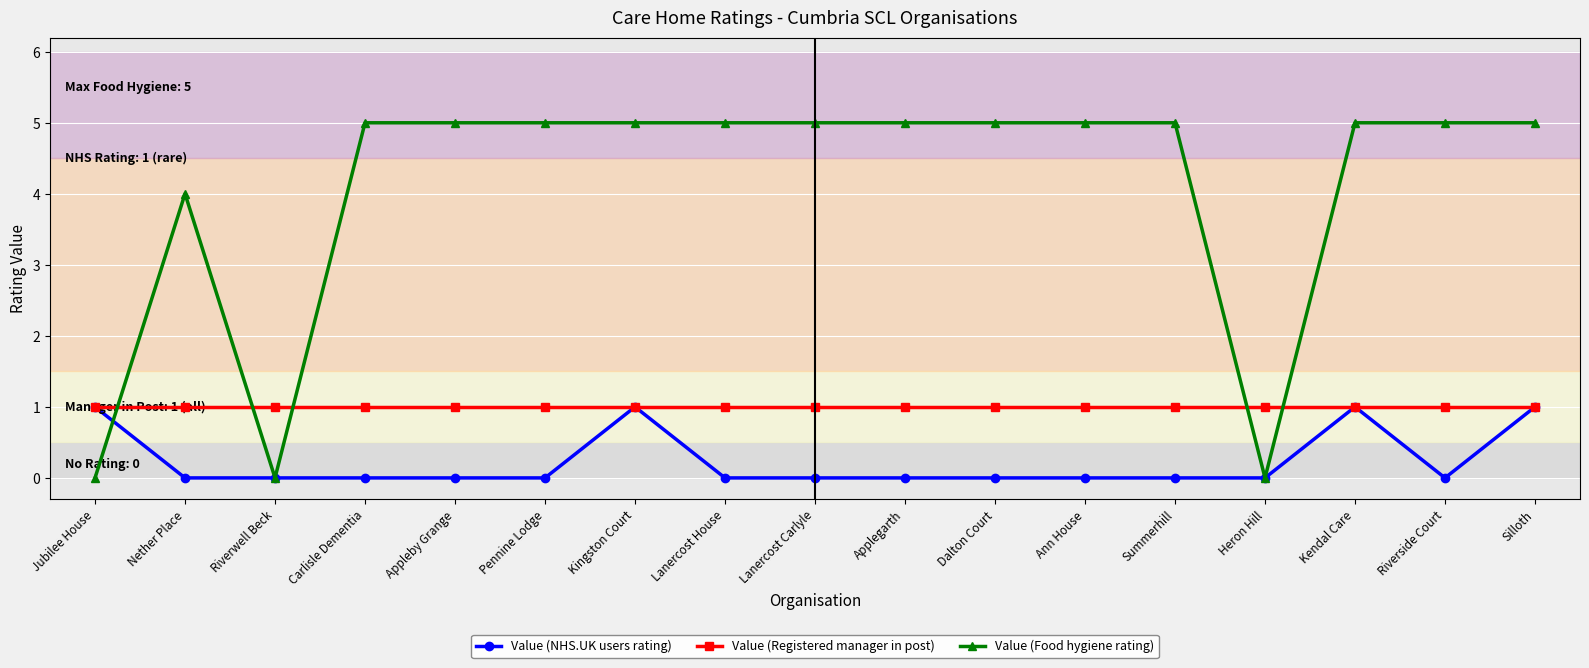

Between Nether Place and Applegarth, which series saw the biggest shift?

Value (Food hygiene rating)